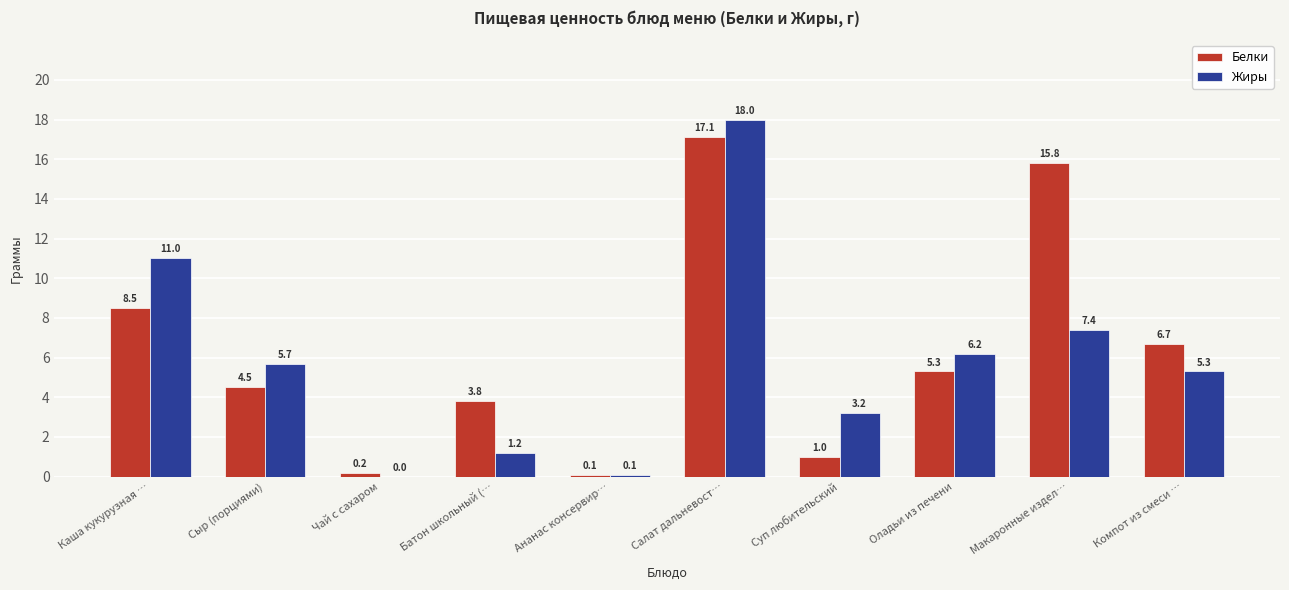

At which category does the chart reach its peak across all series?

Салат дальневост…